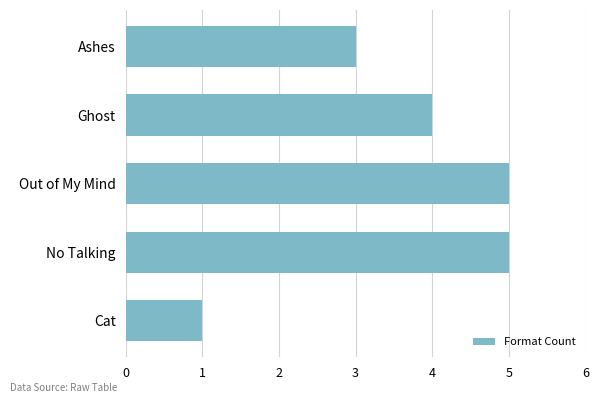

Which label corresponds to the smallest value in the chart?

Cat